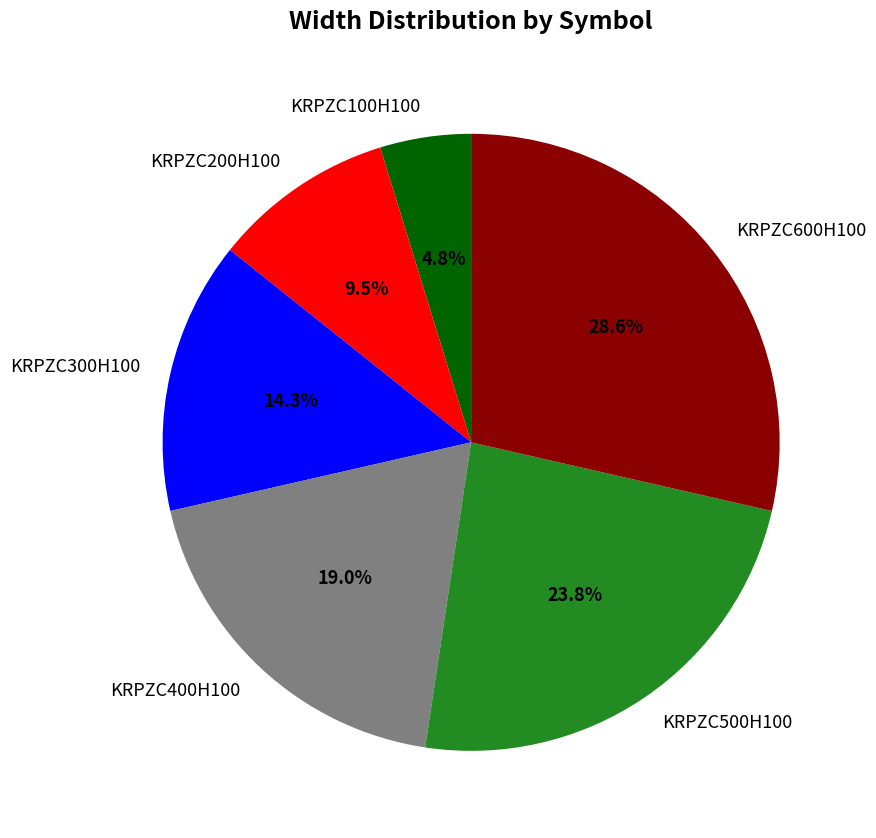

To the nearest percent, what is the difference between the largest and smallest slice percentages?

24%